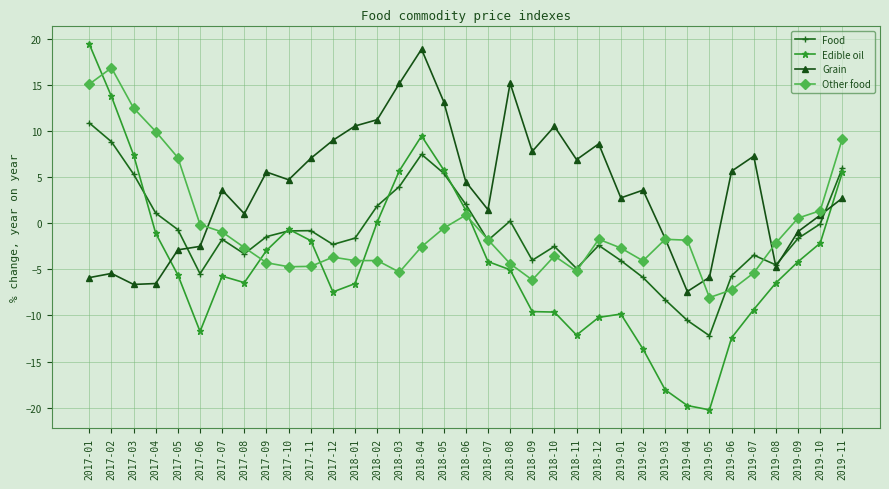

What are all the series names shown in the legend?

Food, Edible oil, Grain, Other food